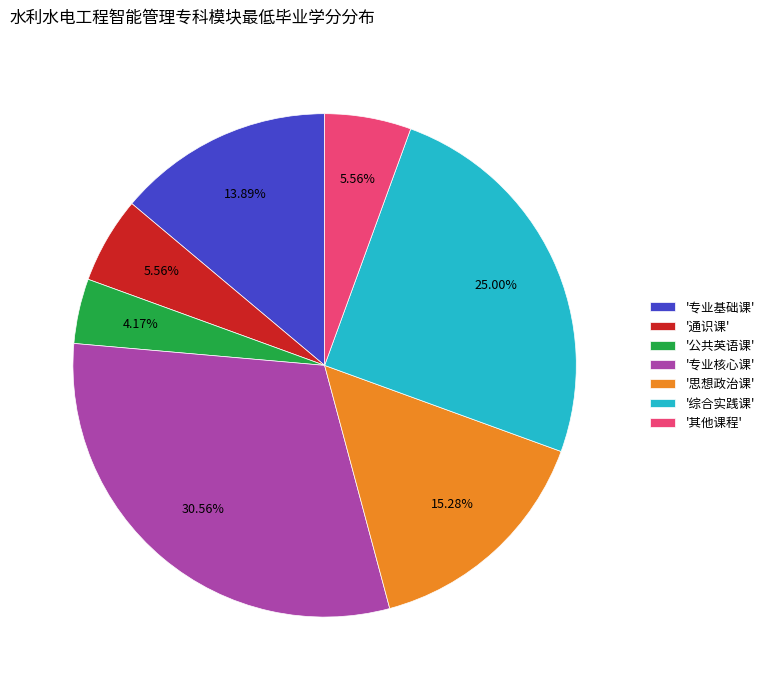

Is the sum of '综合实践课' and '专业基础课' greater than half?

No